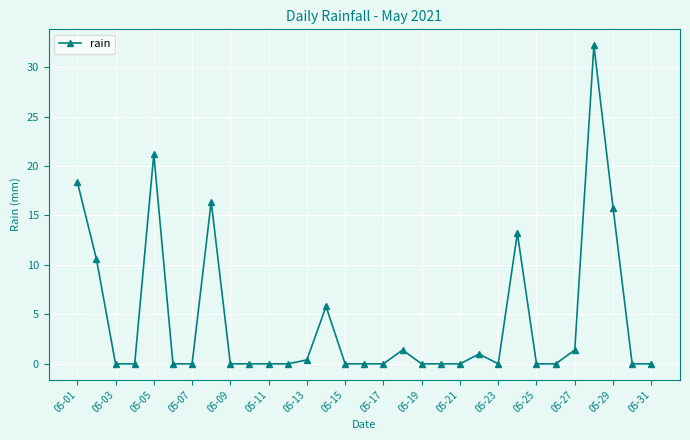

What is the average value?

4.4